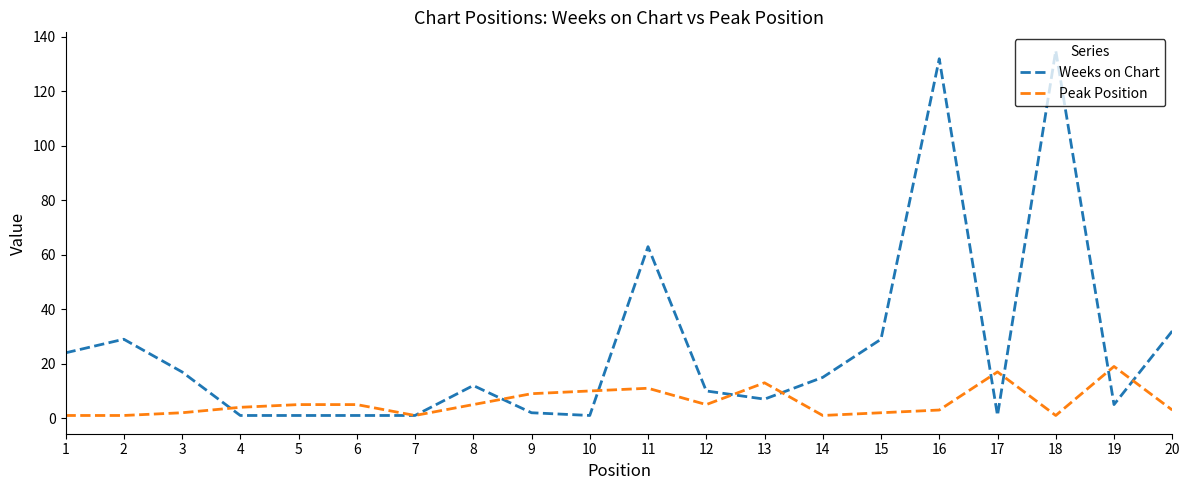

Which label corresponds to the largest value in the chart?

18